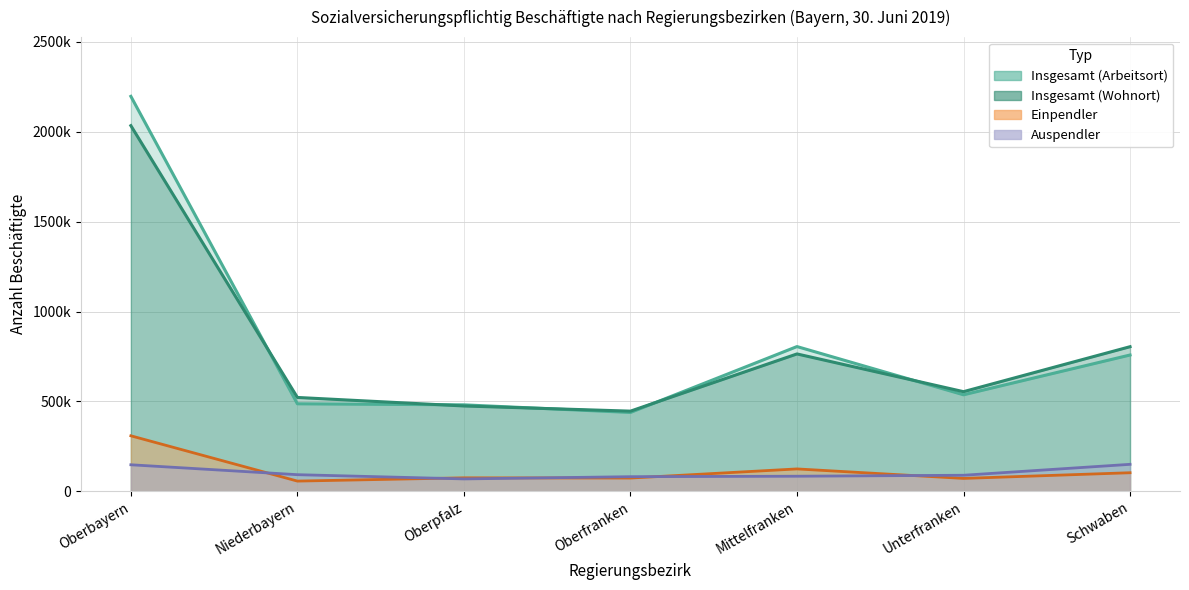

Reading left to right, list all the values displayed in this chart.

Insgesamt (Arbeitsort): 2197568	486478	480756	438303	805041	536647	758057
Einpendler: 308446	56372	74593	73289	124103	71306	102903
Insgesamt (Wohnort): 2034503	521845	474440	445661	764034	554048	804284
Auspendler: 147183	92052	68512	80871	83507	88869	149656